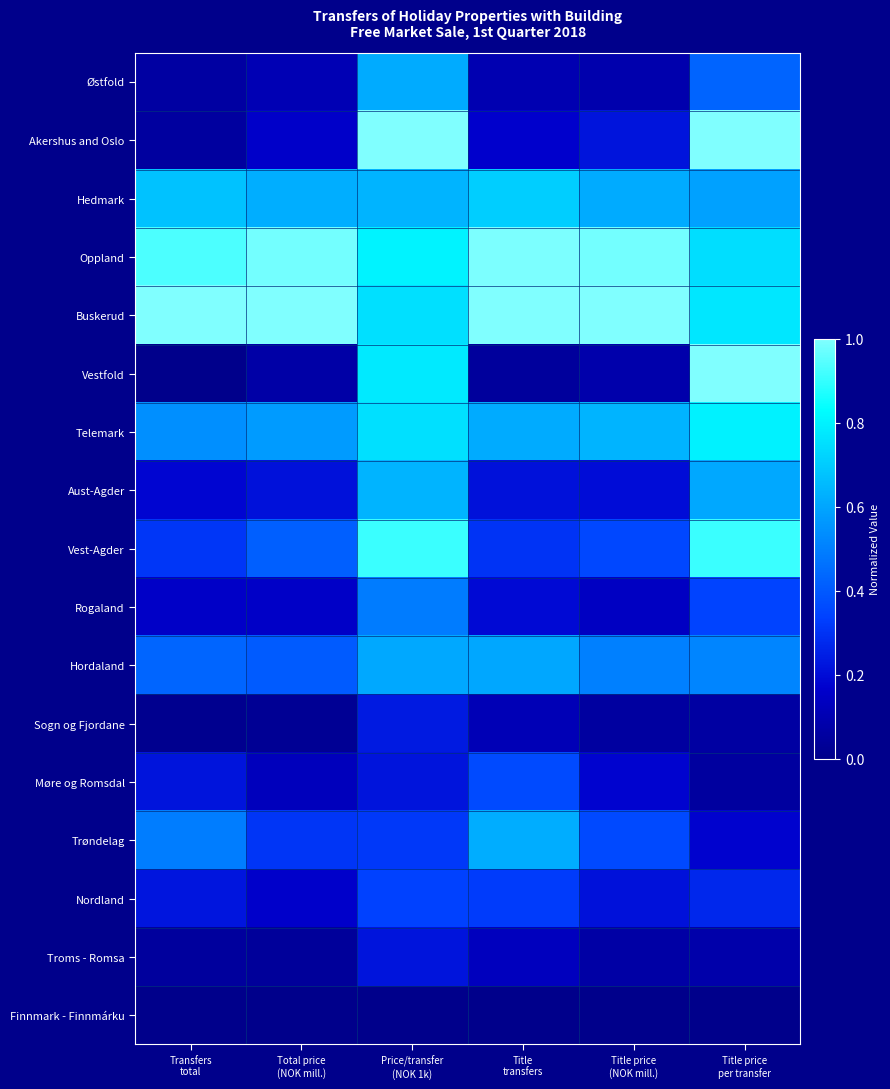

What is the spread (max minus min) of values at Title
transfers?

1.0